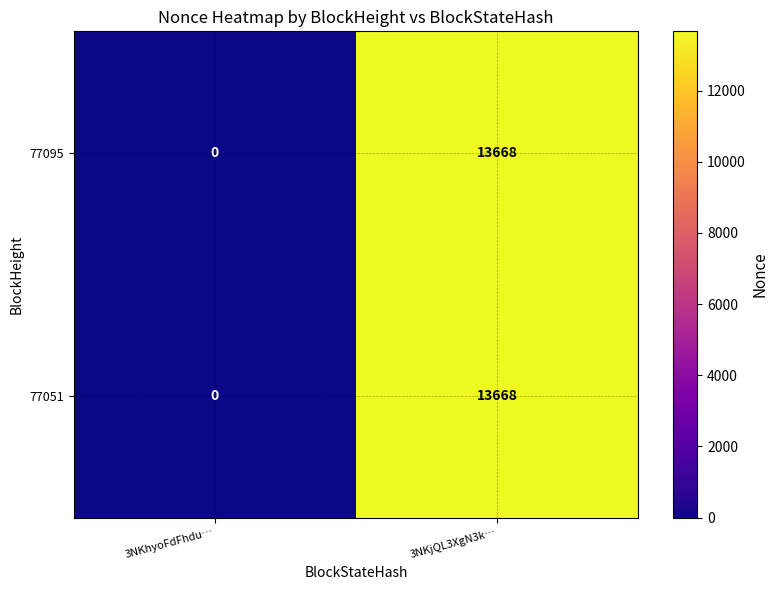

Read the 77095 value at 3NKjQL3XgN3k…, to the nearest 50.

13650